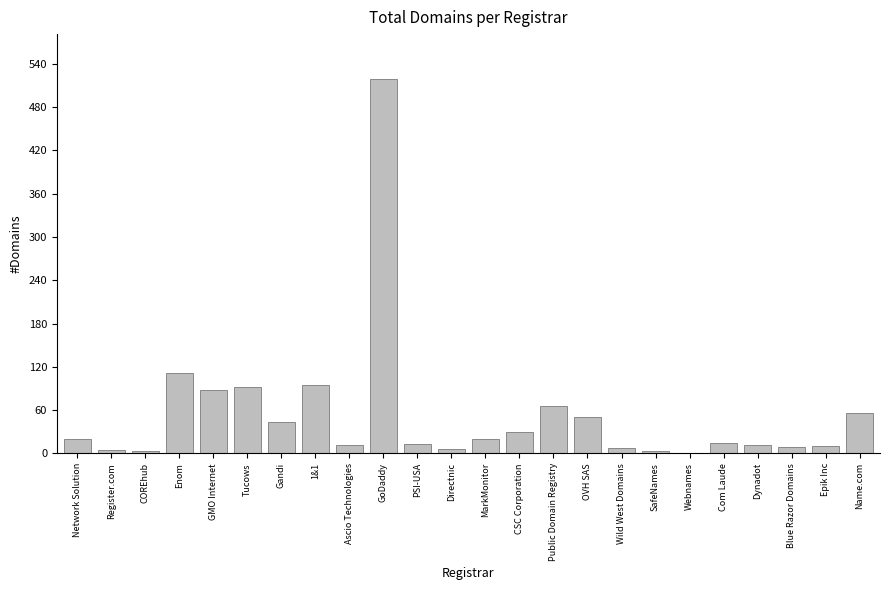

What is the change in value from Gandi to MarkMonitor?

-24